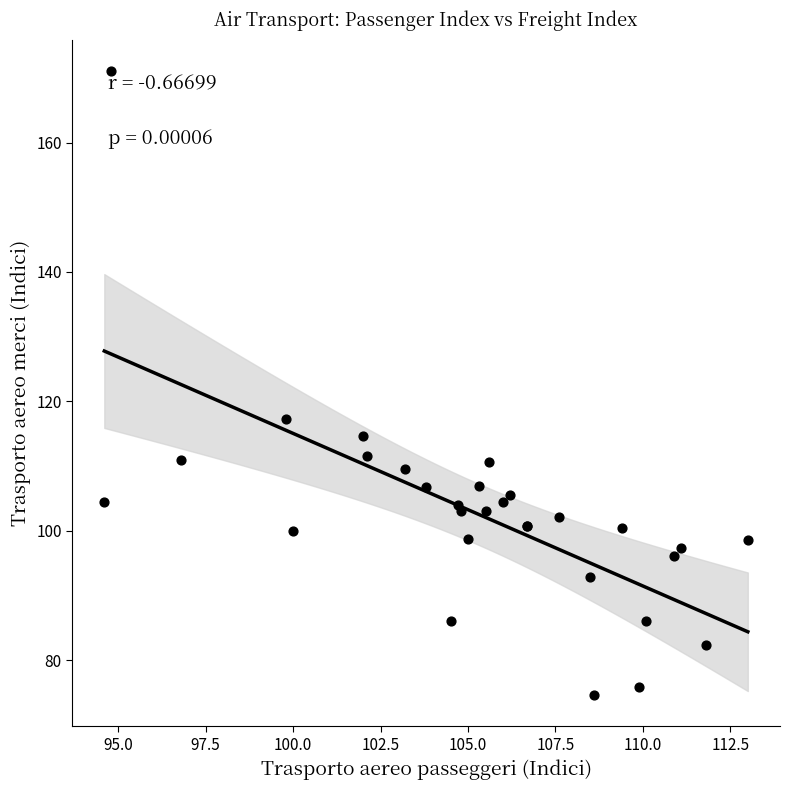

What Y value in the scatter plot is closest to 122?

117.3